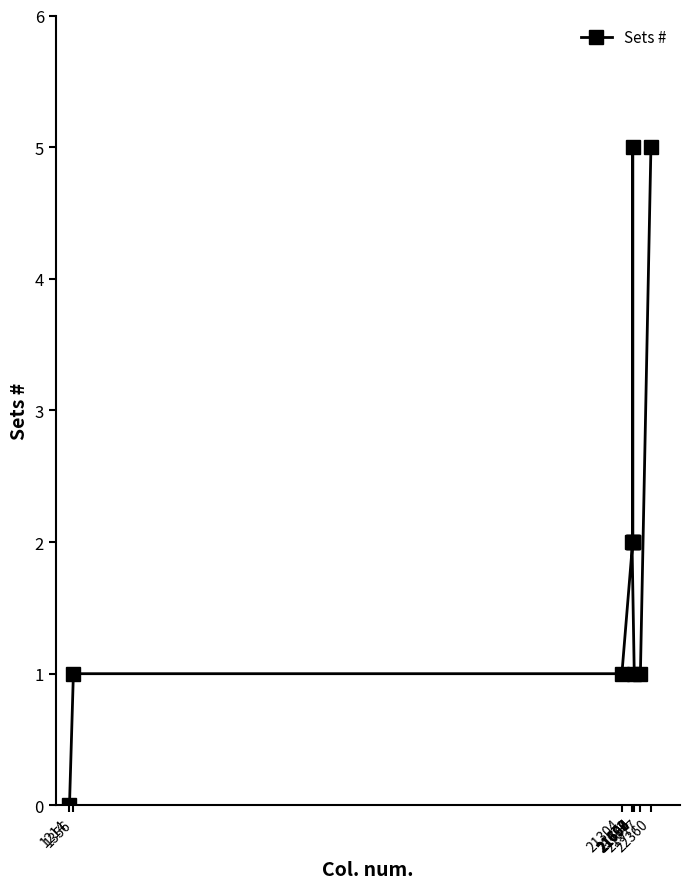

Reading right to left, extract all data points from this chart.

22360=5	21977=1	21754=1	21700=2	21698=5	21697=2	21696=2	21672=2	21304=1	1356=1	1214=0